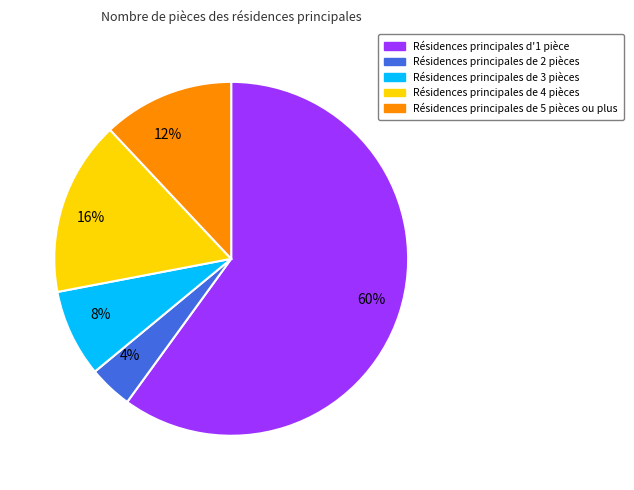

Is there a majority slice in this chart?

Yes